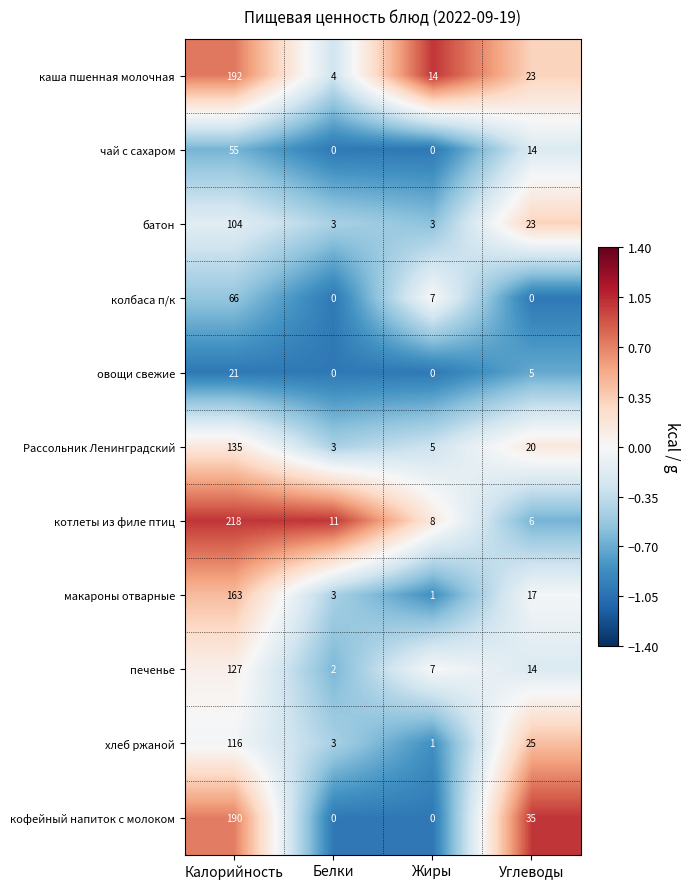

Rank the series by their maximum value, from highest to lowest.

котлеты из филе птиц, каша пшенная молочная, кофейный напиток с молоком, макароны отварные, Рассольник Ленинградский, печенье, хлеб ржаной, батон, колбаса п/к, чай с сахаром, овощи свежие